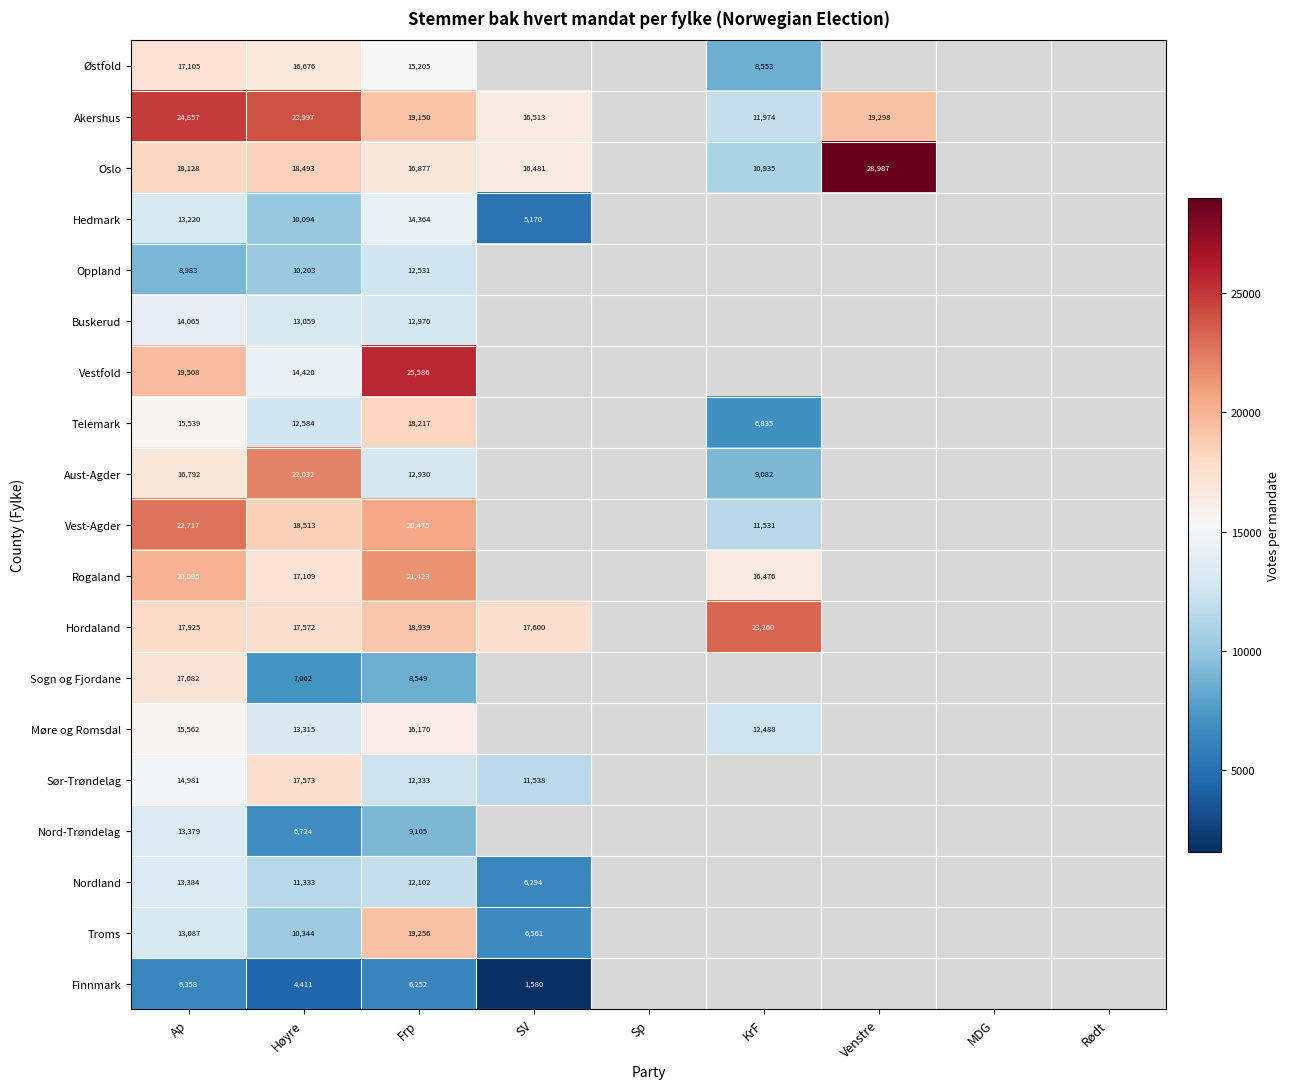

Rank the series at Ap from lowest to highest value.

Finnmark, Oppland, Troms, Hedmark, Nord-Trøndelag, Nordland, Buskerud, Sør-Trøndelag, Telemark, Møre og Romsdal, Aust-Agder, Sogn og Fjordane, Østfold, Hordaland, Oslo, Vestfold, Rogaland, Vest-Agder, Akershus